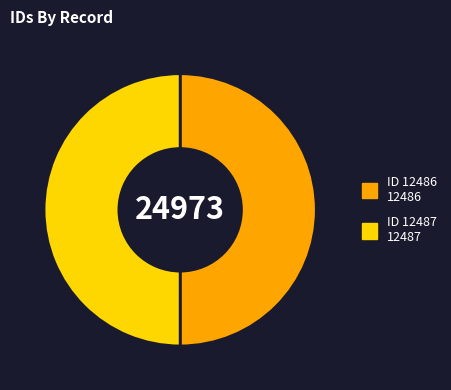

Which slice is the largest?

12487